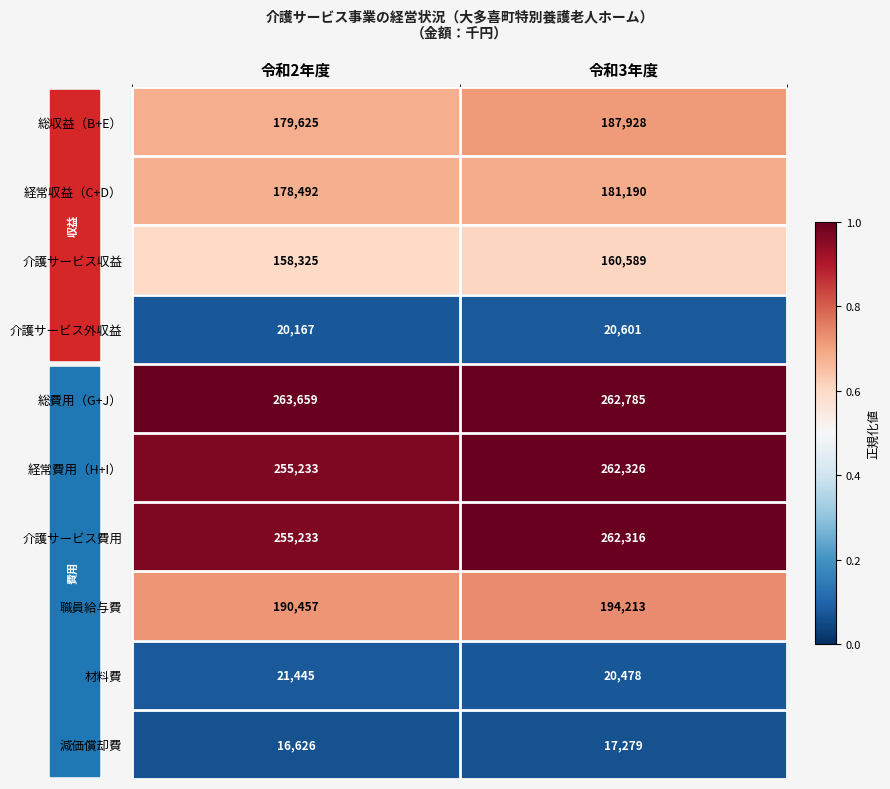

The 総収益（B+E） series shows 187928 at 令和3年度. True or false?

True